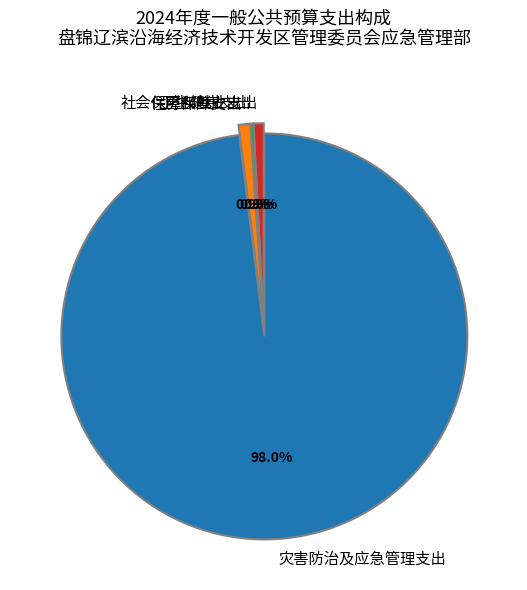

Which slice is the largest?

灾害防治及应急管理支出